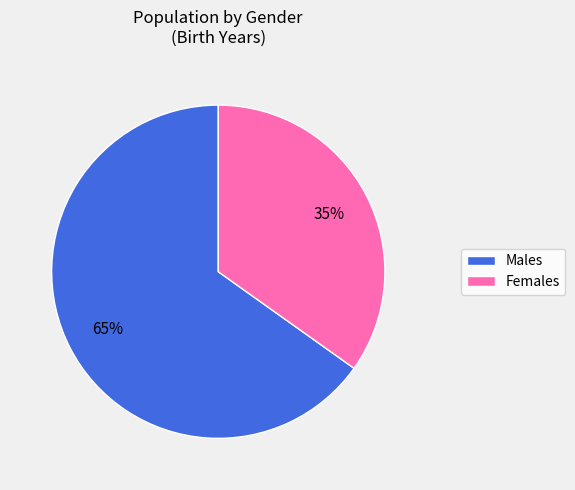

What is the smallest slice in the pie chart?

Females